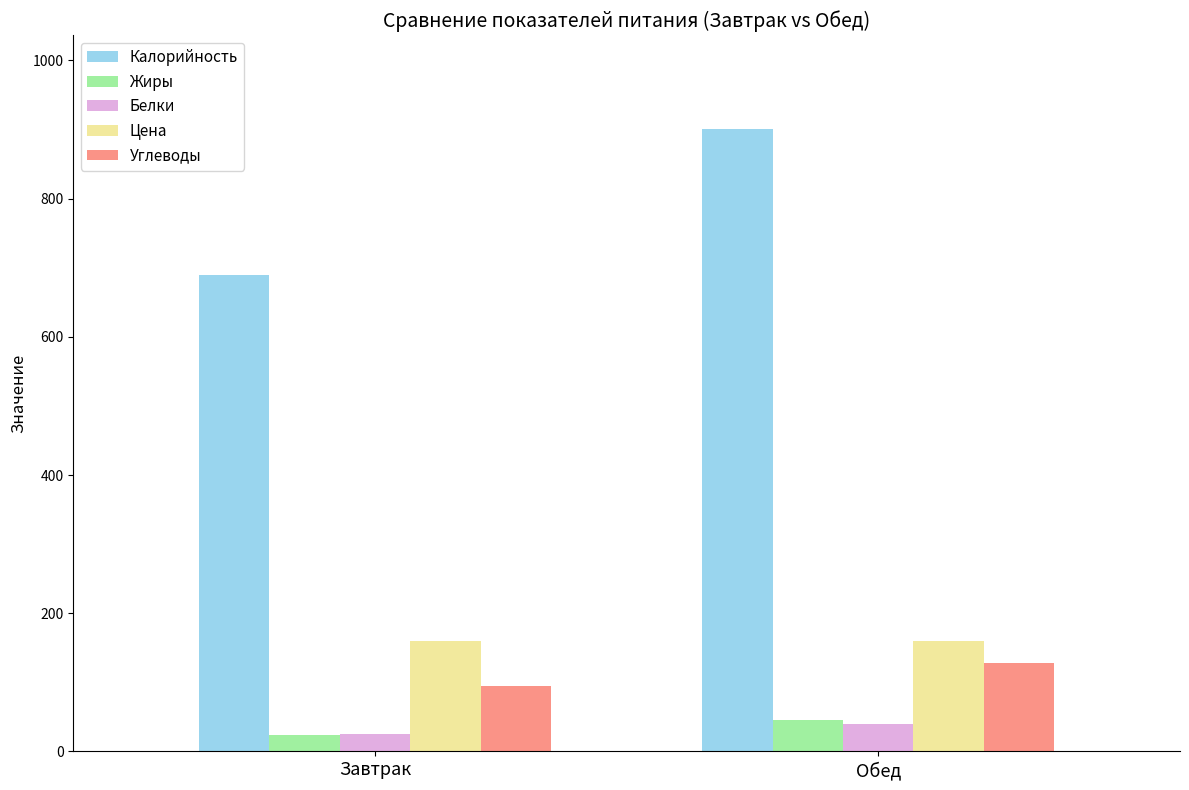

What is the maximum value for Калорийность?

901.5